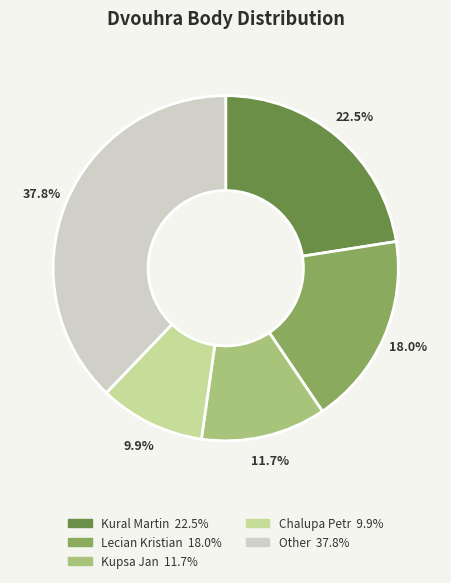

Is there a majority slice in this chart?

No